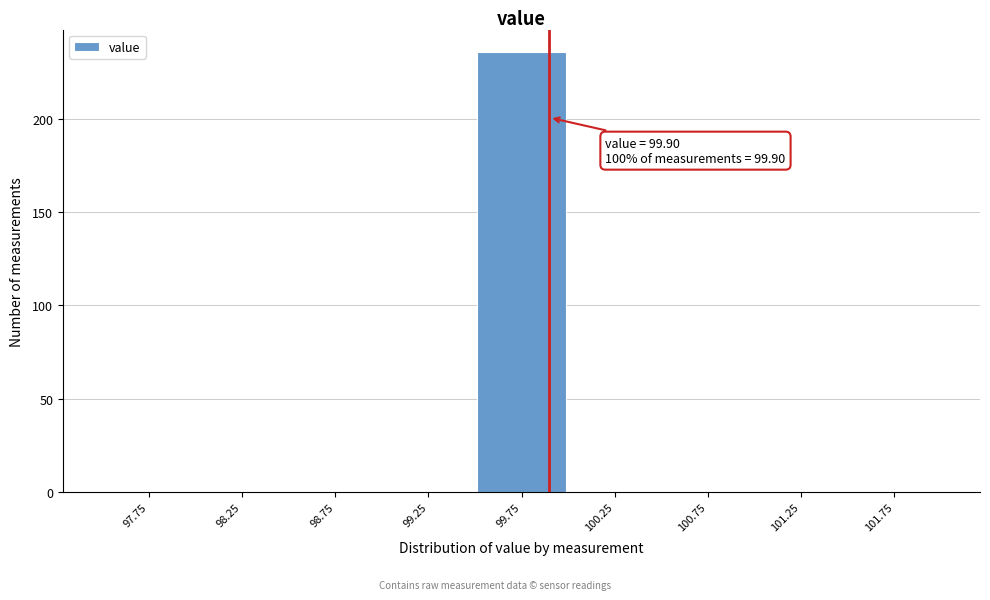

Which range on the x-axis has the tallest bar?

99.5 to 100.0